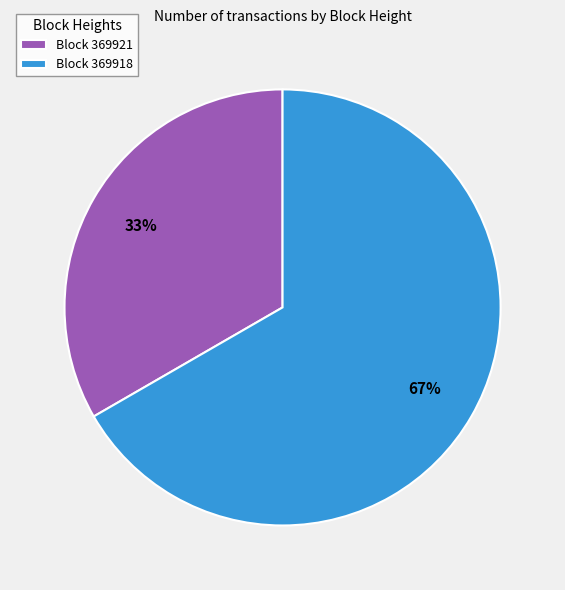

Is it true that Block 369921 is 33% of the pie?

True